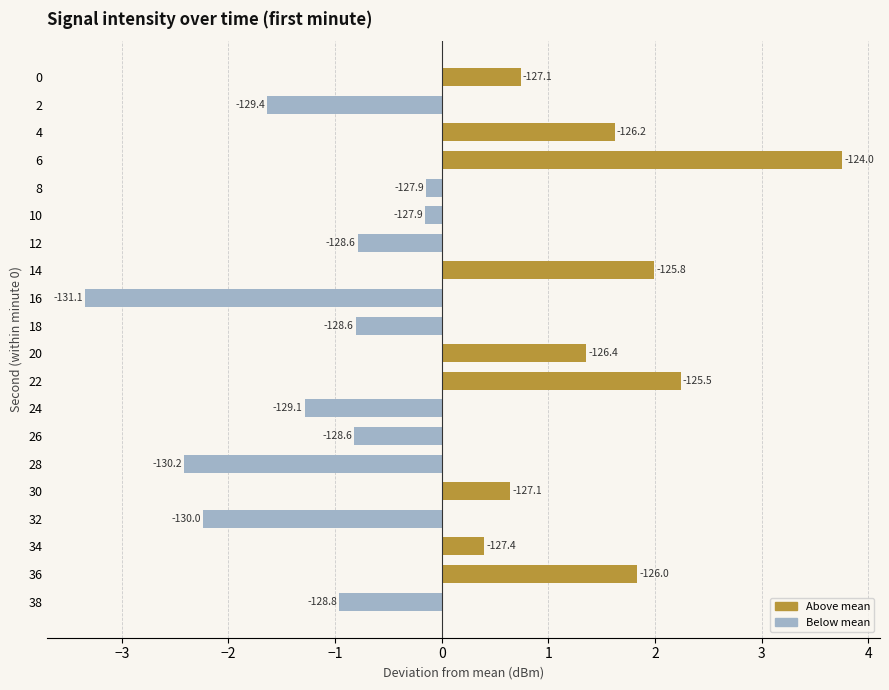

How many bars are there in total?

20